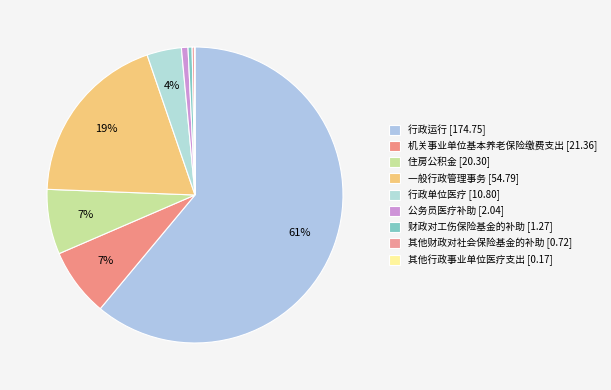

Count the number of slices in the pie.

9